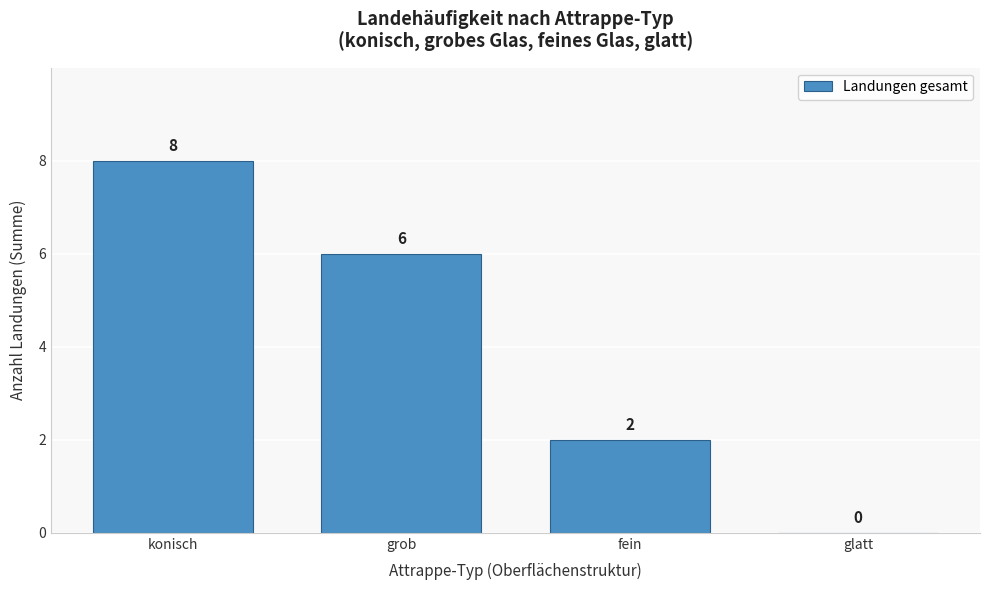

Reading left to right, extract all data points from this chart.

konisch=8	grob=6	fein=2	glatt=0